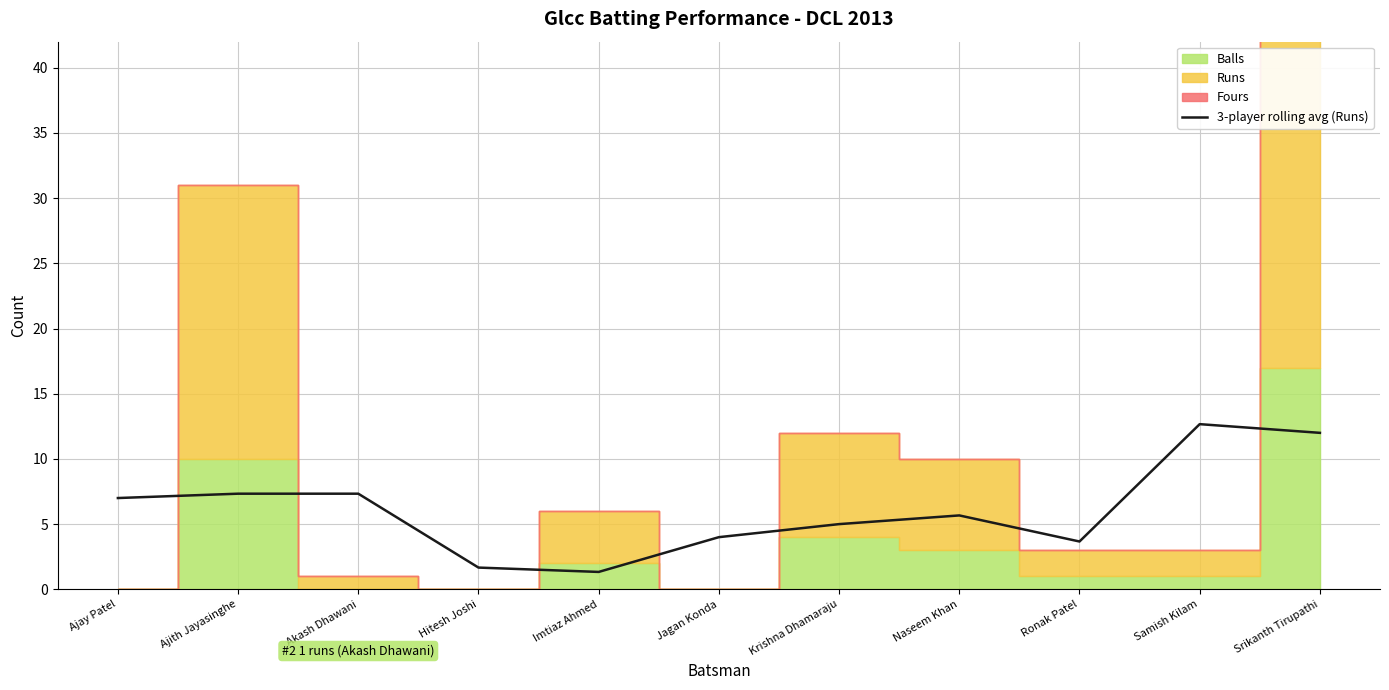

Is it true that the value at Naseem Khan is 5.7?

True